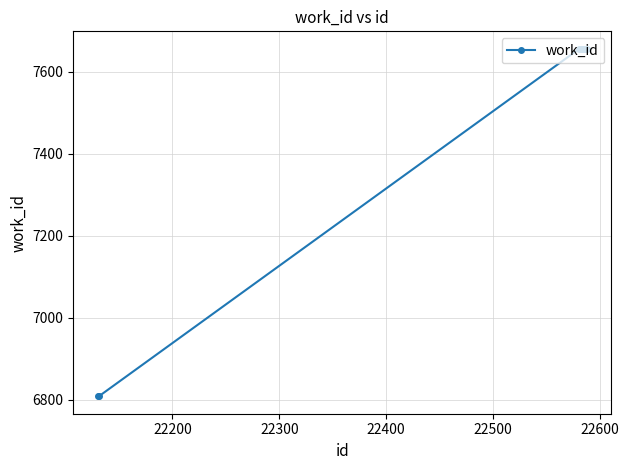

What is the sum of all values?

74864